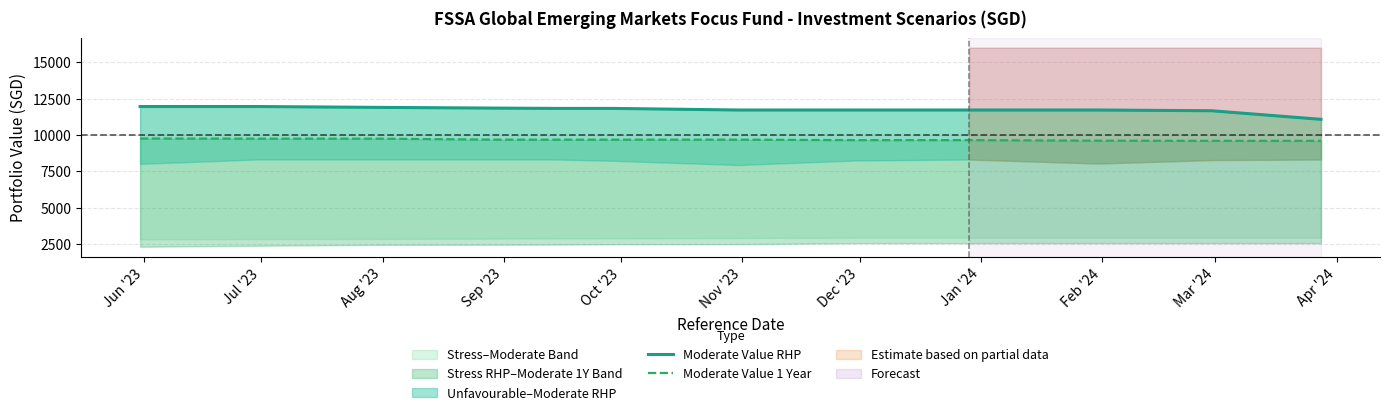

Which series has the largest total across all categories?

Moderate Value RHP